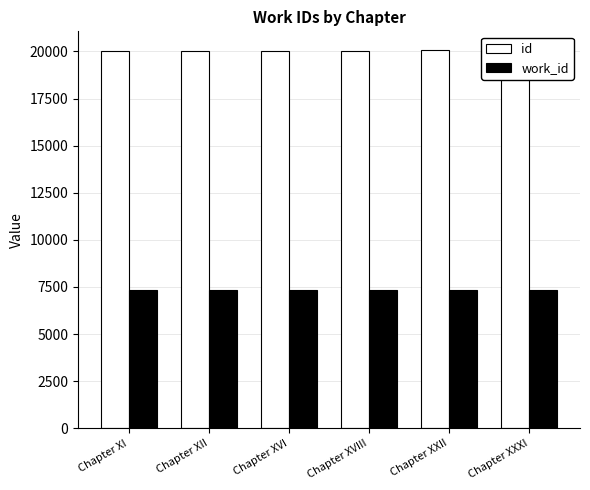

Is the value of id at Chapter XI greater than the value of work_id at Chapter XVI?

Yes